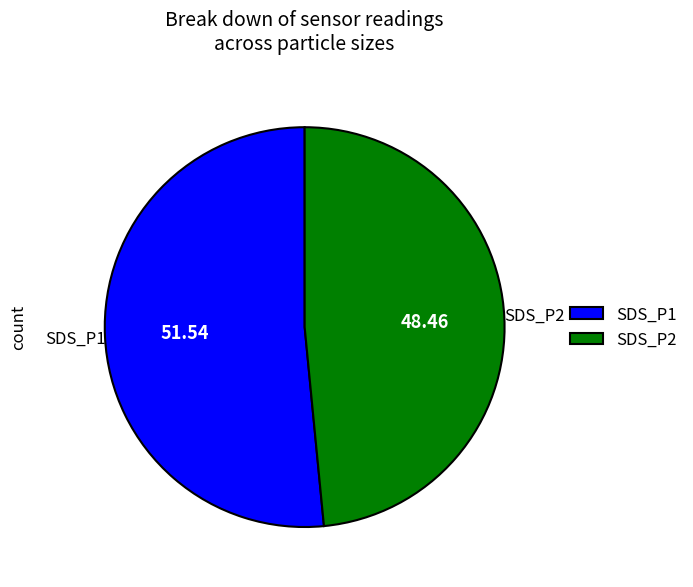

Combined, do SDS_P2 and SDS_P1 account for over 50%?

Yes